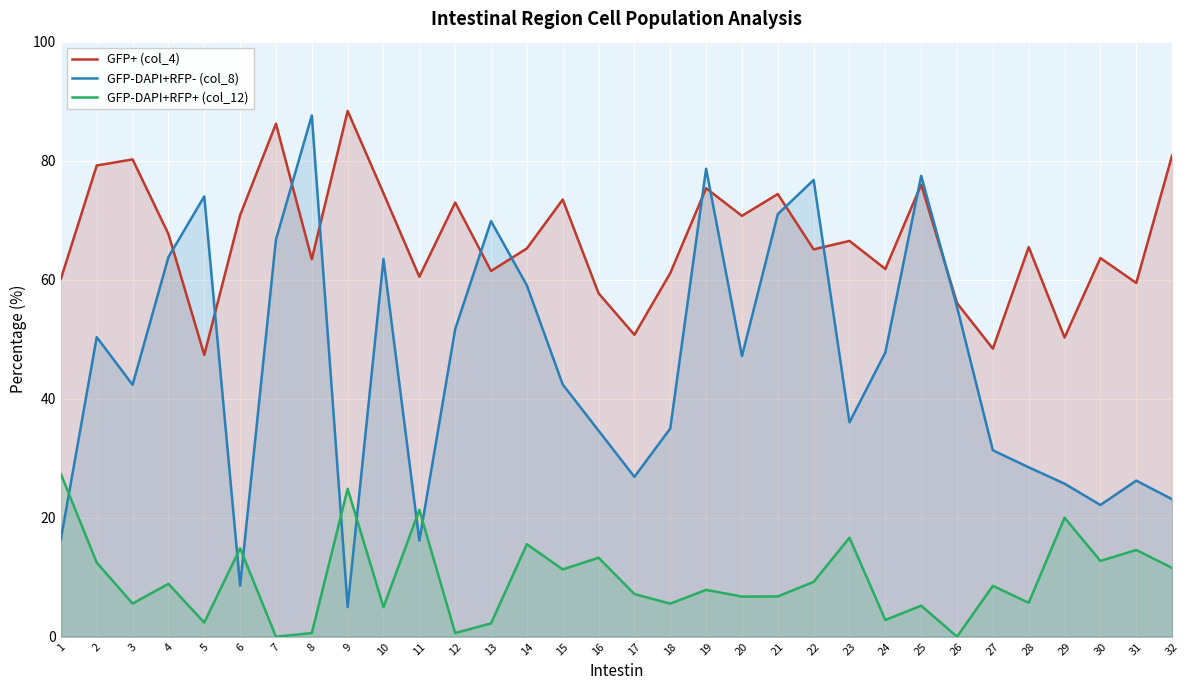

How many lines are shown in the chart?

3